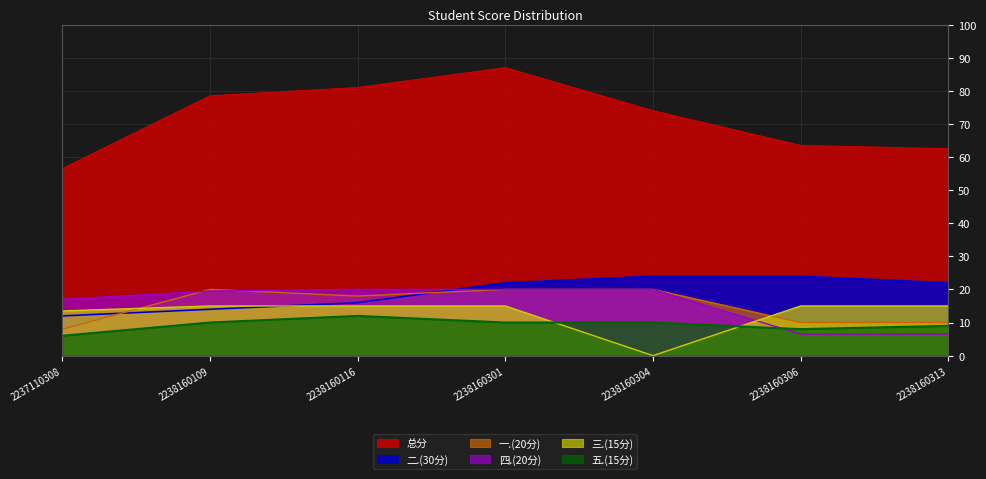

Reading left to right, extract all data points from this chart.

总分: 56.5	78.5	81.0	87.0	74.0	63.5	62.5
二.(30分): 12.0	14.0	16.0	22.0	24.0	24.0	22.0
五.(15分): 6.0	10.0	12.0	10.0	10.0	8.0	9.0
一.(20分): 8.0	20.0	18.0	20.0	20.0	10.0	10.0
四.(20分): 17.0	19.5	20.0	20.0	20.0	6.5	6.5
三.(15分): 13.5	15.0	15.0	15.0	0.0	15.0	15.0